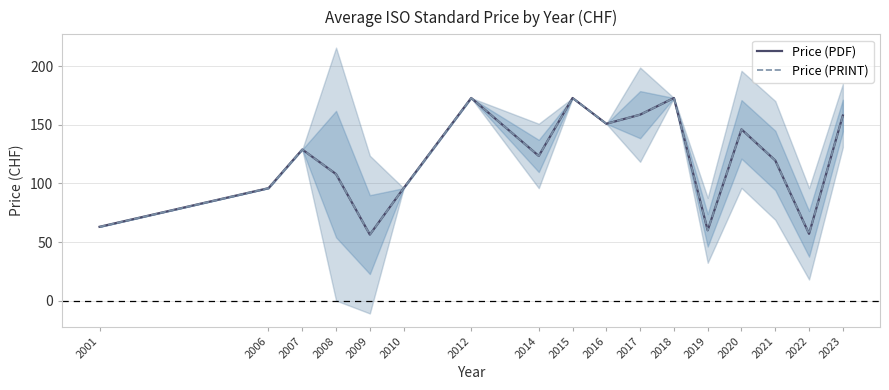

What is the total value across all series at 2017?

317.5